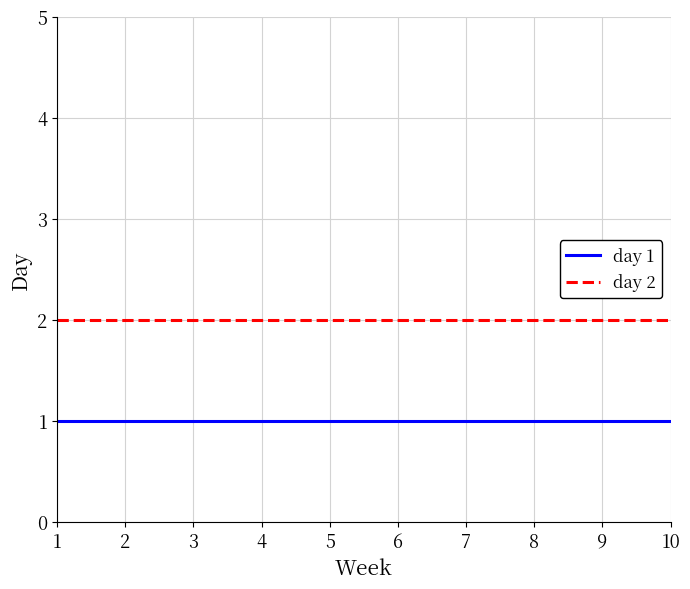

At how many categories does at least one series exceed 1?

10